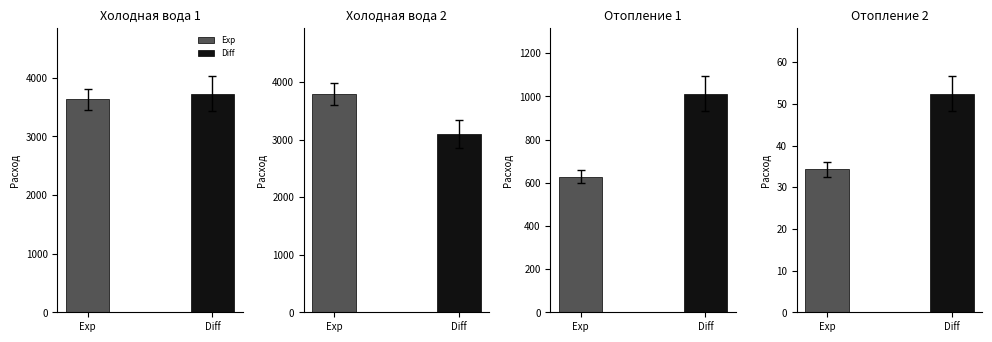

Between Холодная вода 2 and Отопление 1, which series saw the biggest shift?

Exp